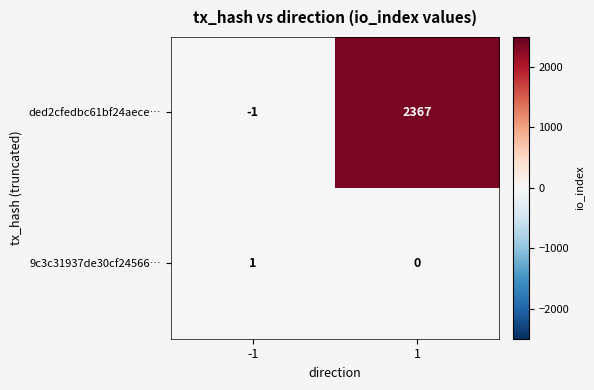

Which series changed the most between -1 and 1?

ded2cfedbc61bf24aece…